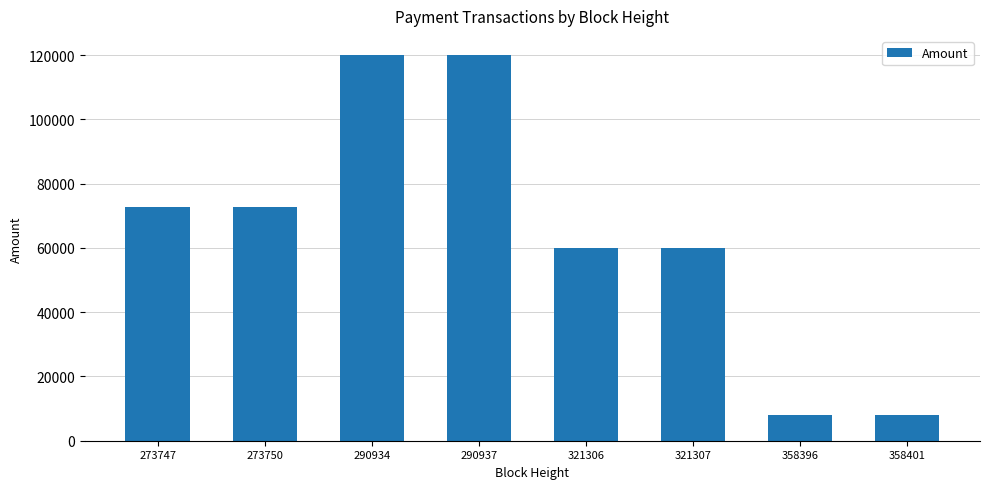

Where does the data first go above 72702?

273747